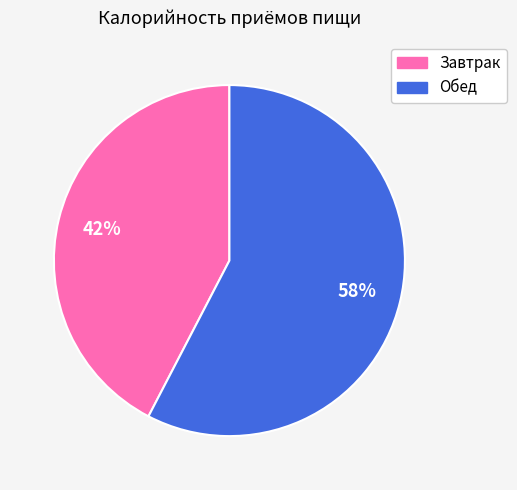

Which category has the smallest portion of the pie?

Завтрак